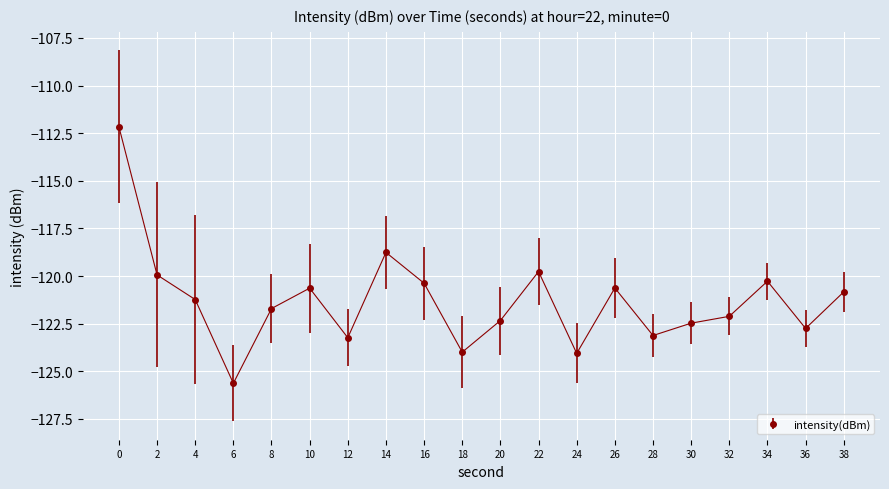

How many points are lower than both their immediate neighbors (excluding endpoints)?

6